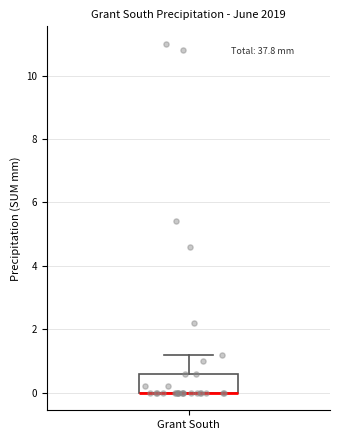

Read this box plot against the y-axis: the position of the median line, the range covered by the box, and the ends of both whiskers. The values are not printed on the chart, so give them approximately, as read against the axis.

median 0.0 (drawn on the box's lower edge), box 0.0 to 0.6, whiskers 0.0 to 1.2